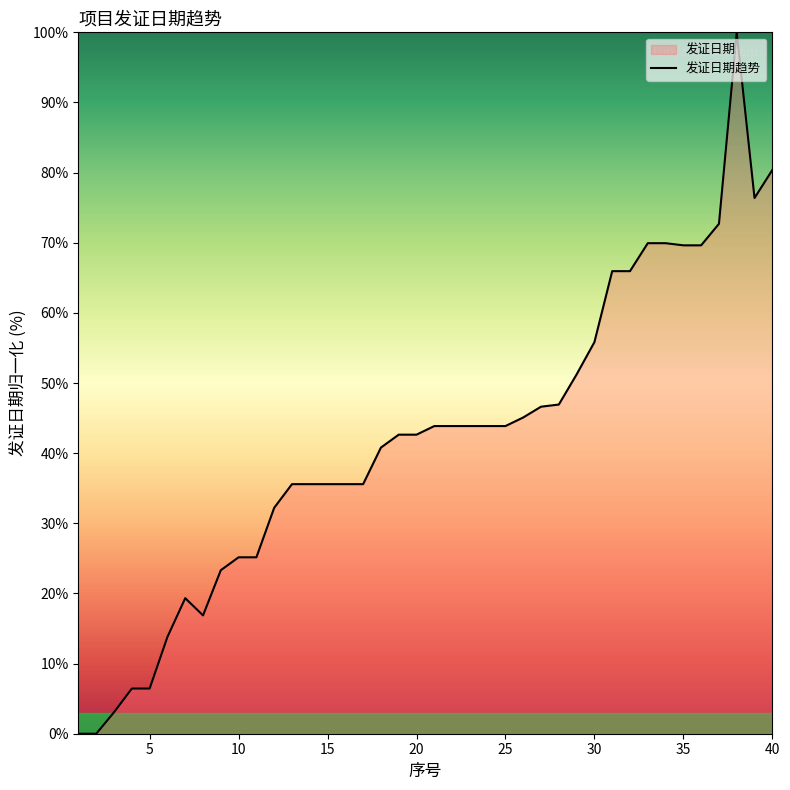

What is the average value?

42.0